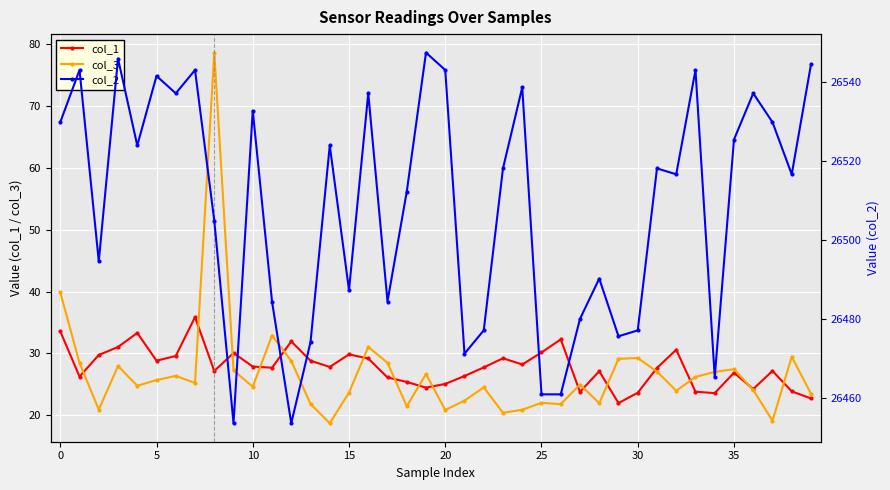

True or false: col_1 has a value of 7.8 at 0.

False